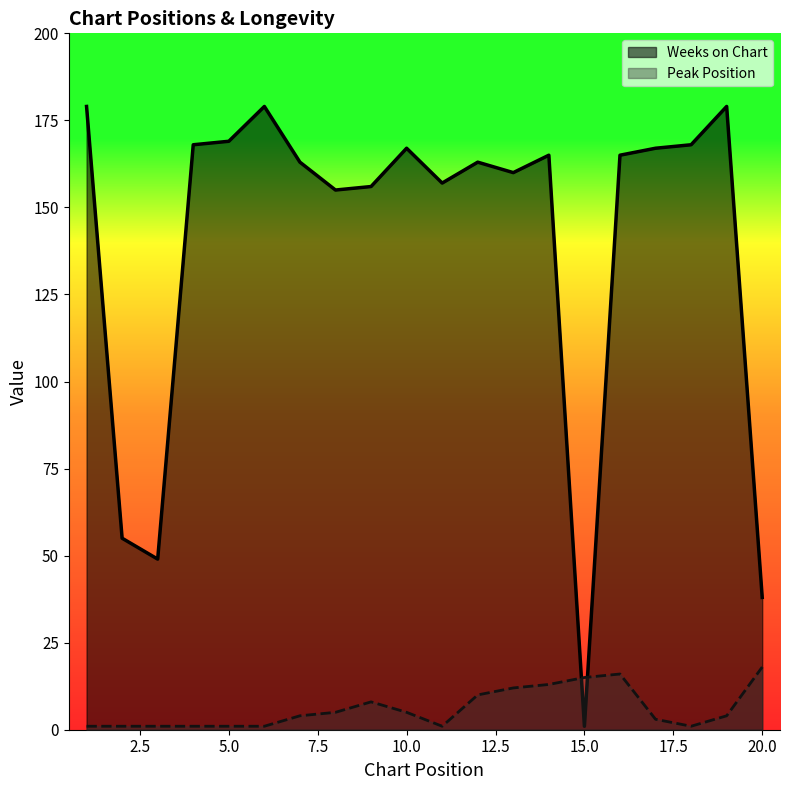

Which series ends up on top after the final intersection of Peak Position and Weeks on Chart?

Weeks on Chart